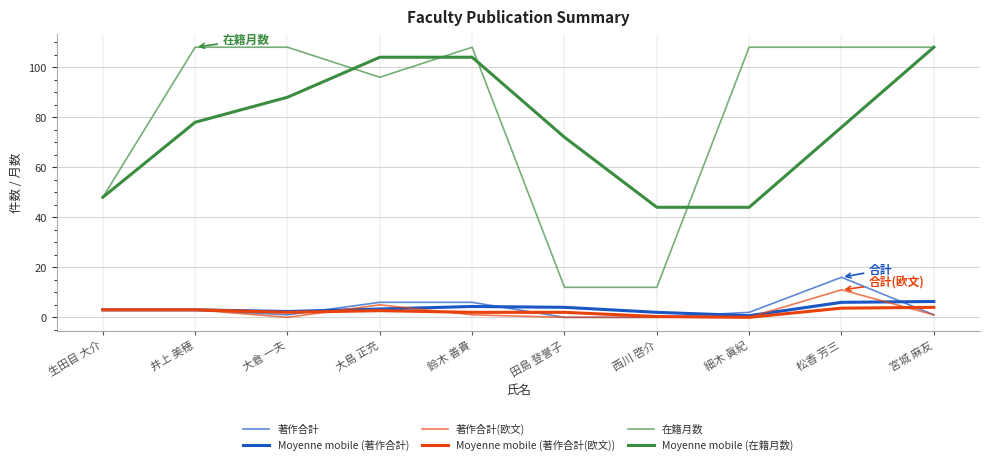

What is the label of the 1st point from the left?

生田目 大介